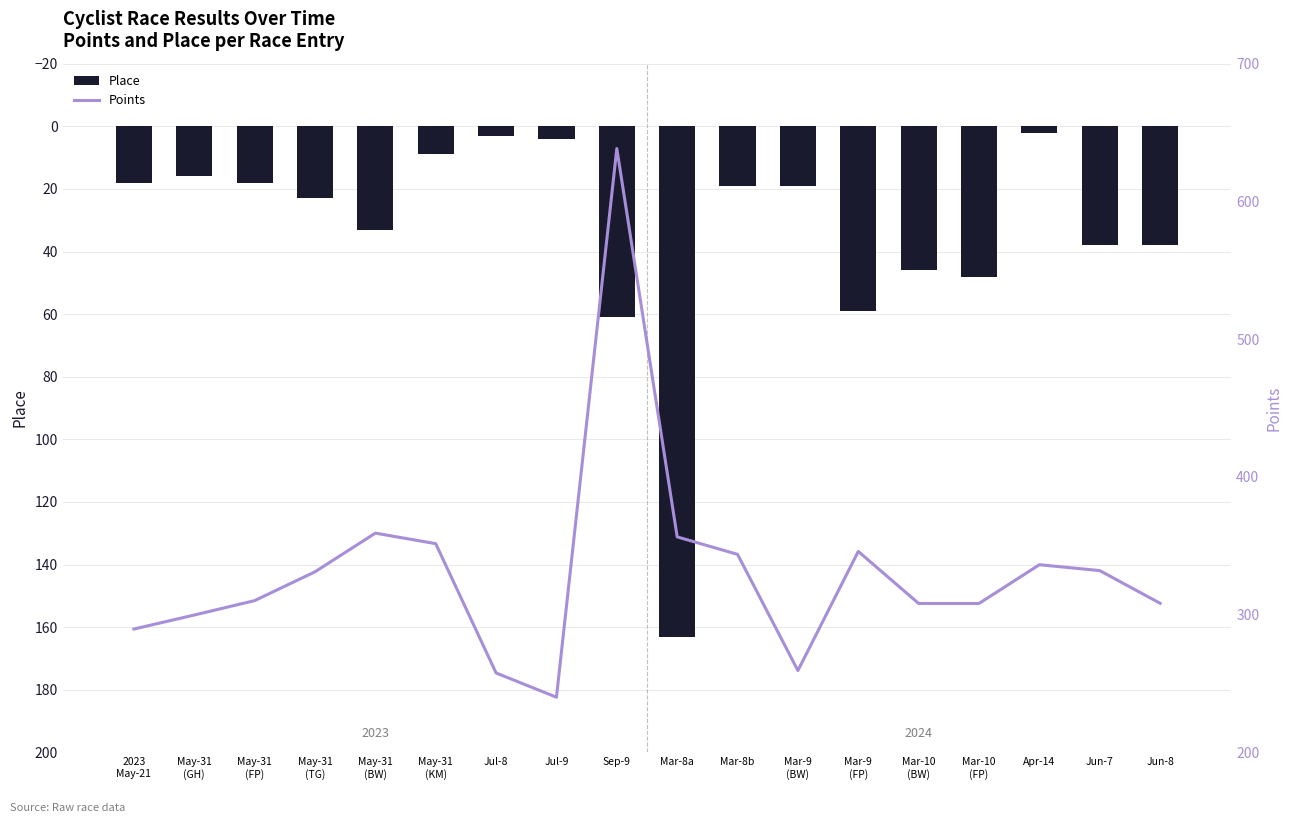

Where is Points nearest to the value 439?

May-31
(BW)